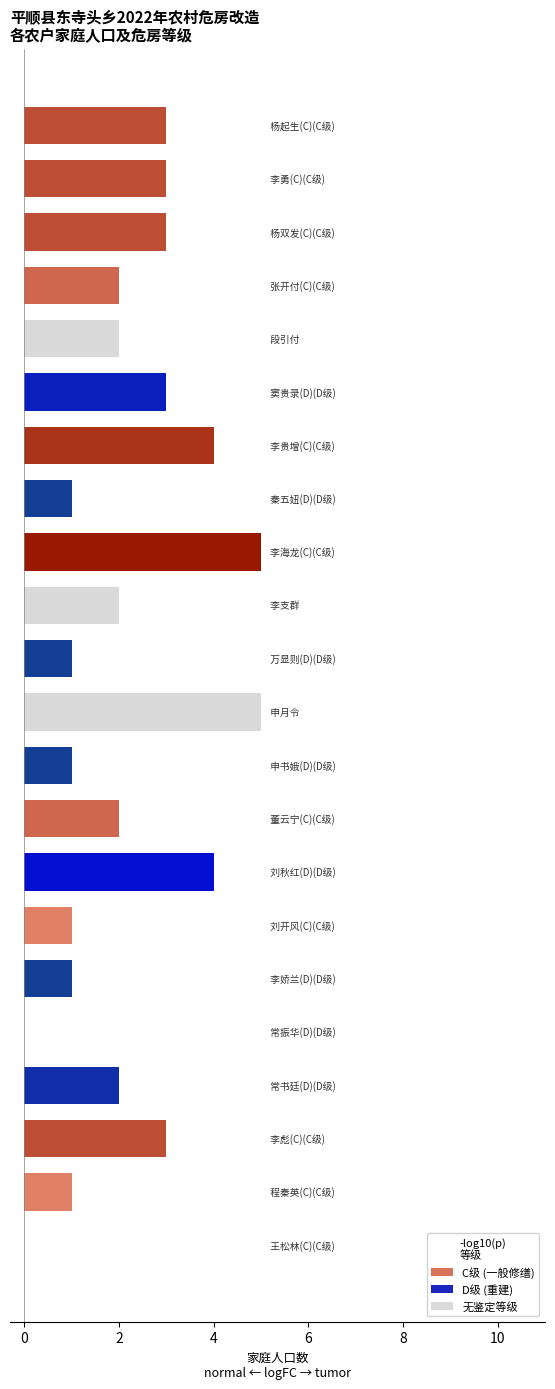

What is the maximum value shown in the chart?

5